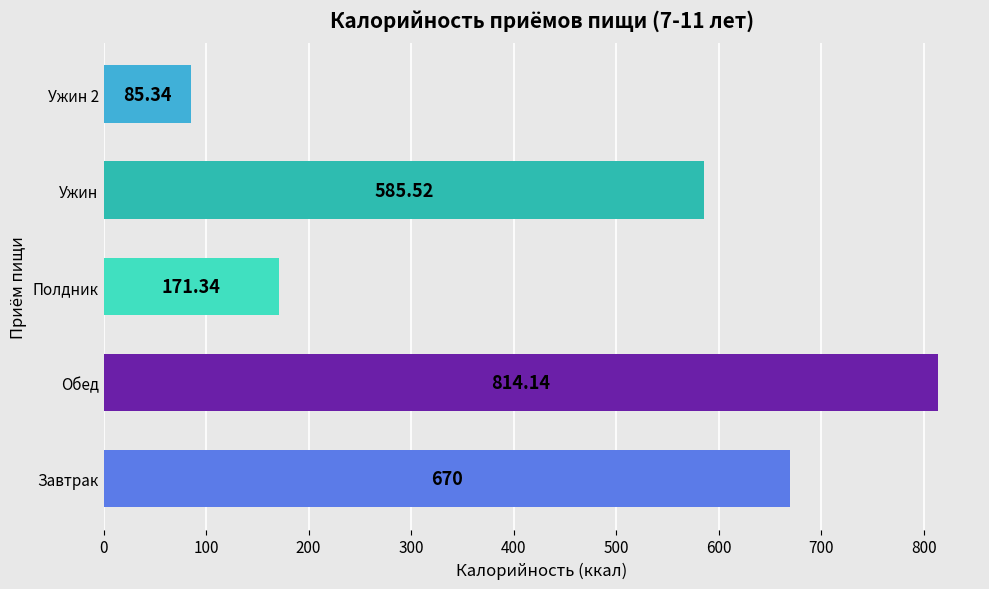

What is the minimum value shown in the chart?

85.3